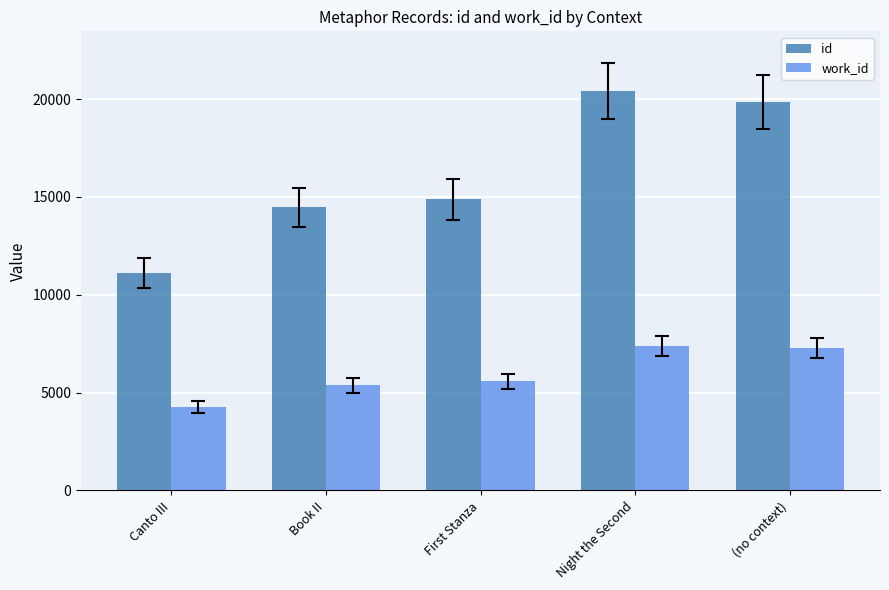

List the series in order of their peak value, lowest first.

work_id, id